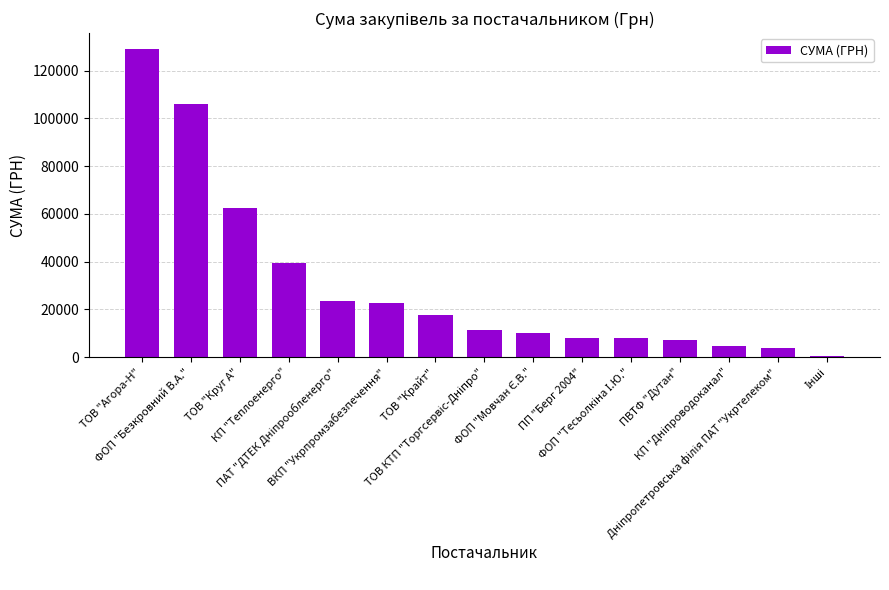

What is the greatest value displayed?

129186.5